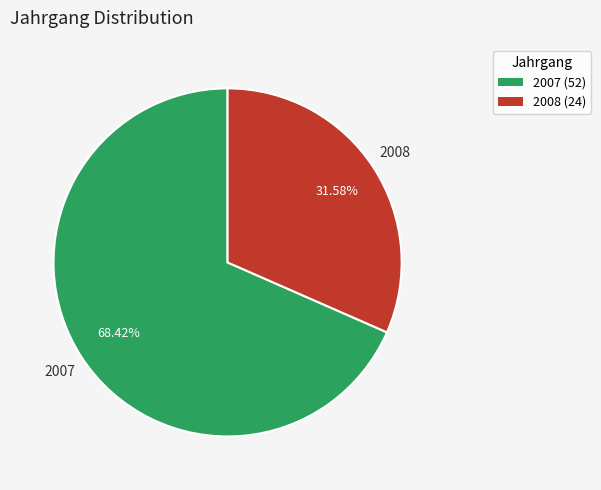

What is the majority slice?

2007